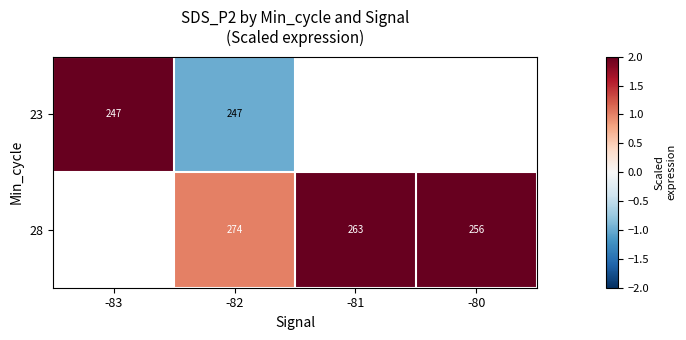

The 23 series shows 247.0 at -83. True or false?

True